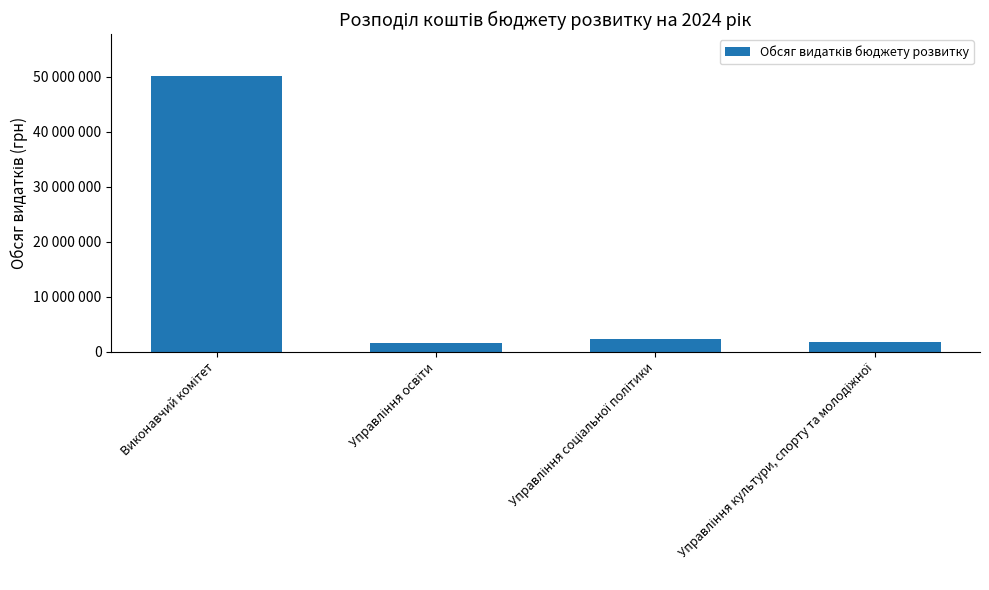

What is the label of the 1st bar from the left?

Виконавчий комітет